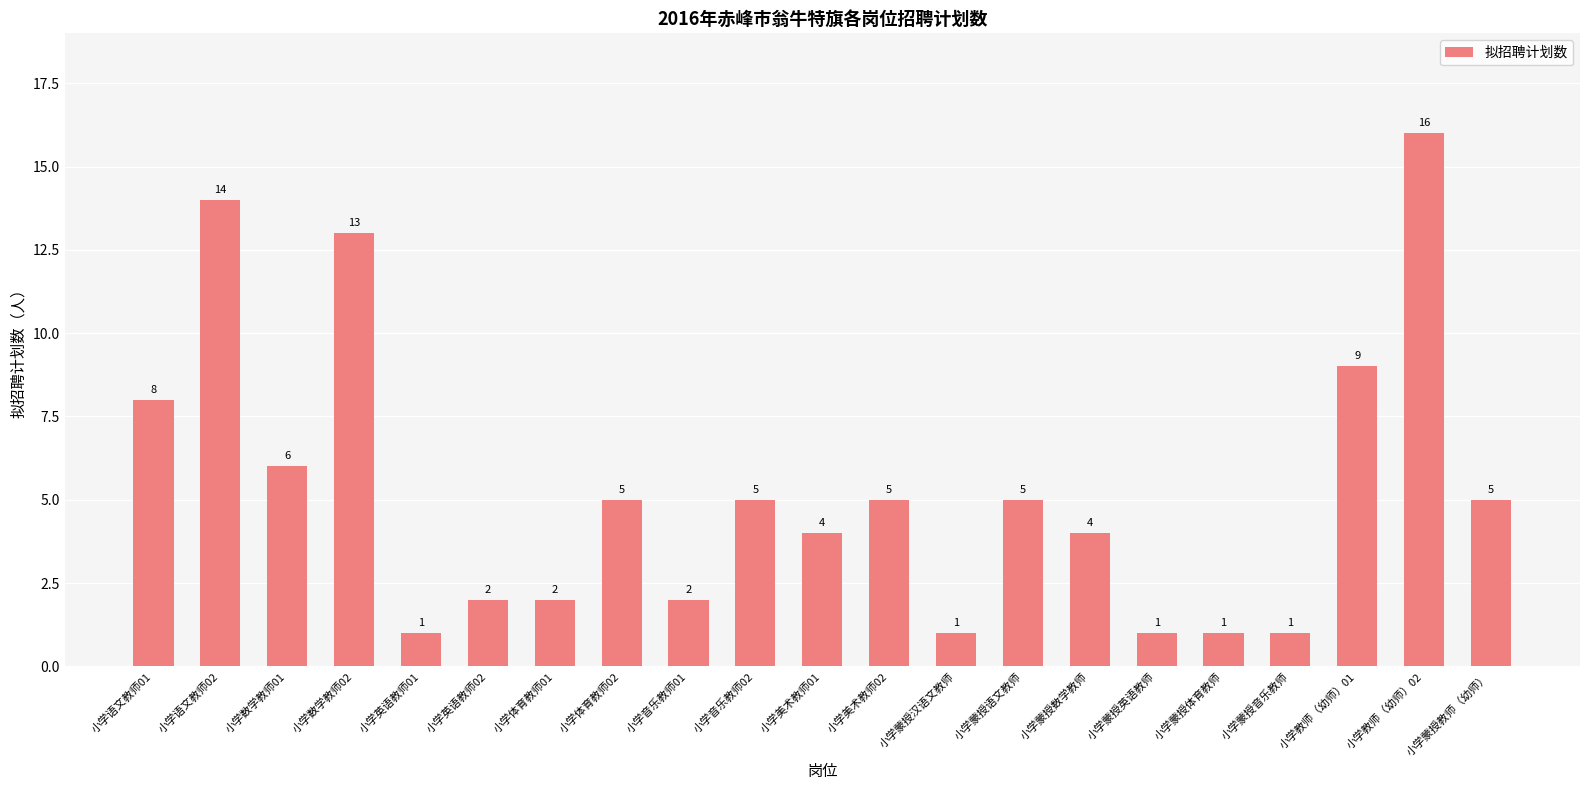

Is it true that the value at 小学蒙授音乐教师 is 1?

True